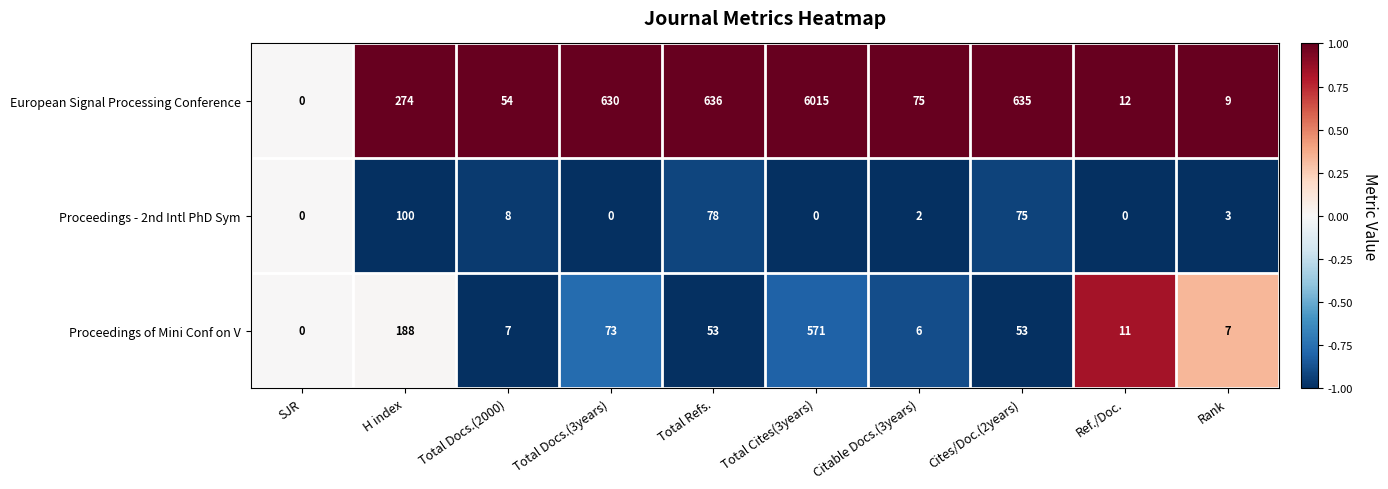

Rank the series by their maximum value, from lowest to highest.

Proceedings - 2nd Intl PhD Sym, Proceedings of Mini Conf on V, European Signal Processing Conference